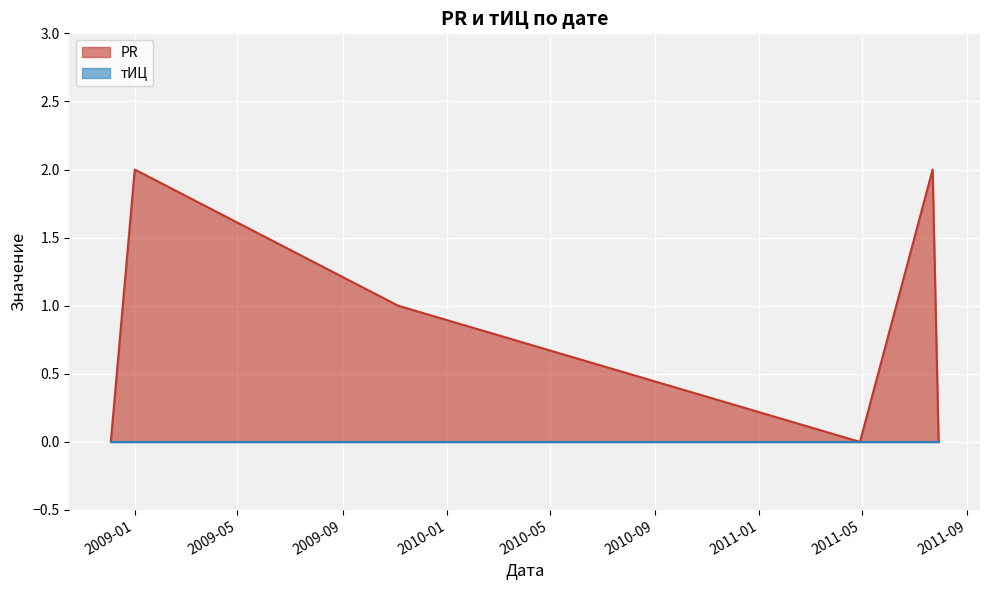

Which series has the largest total across all categories?

PR